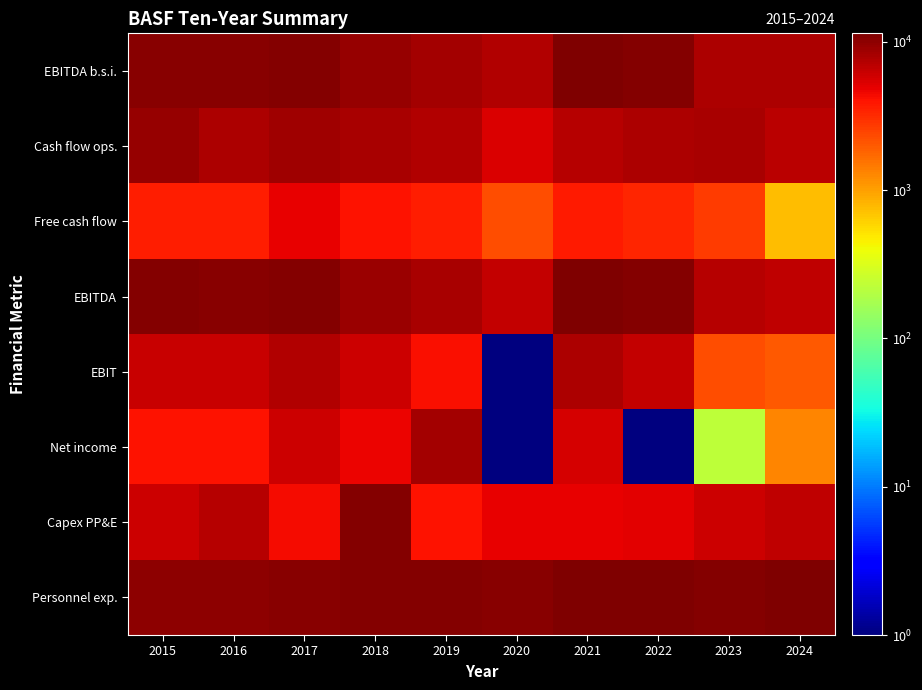

Which series has the widest spread of values?

Net income